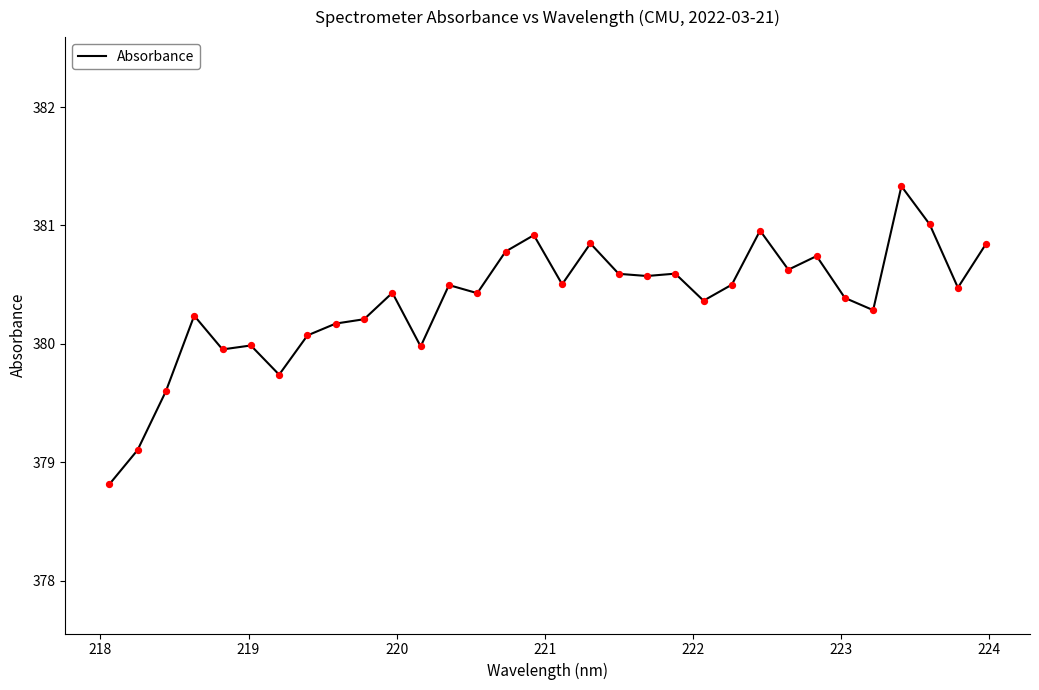

What is the maximum value shown in the chart?

381.3